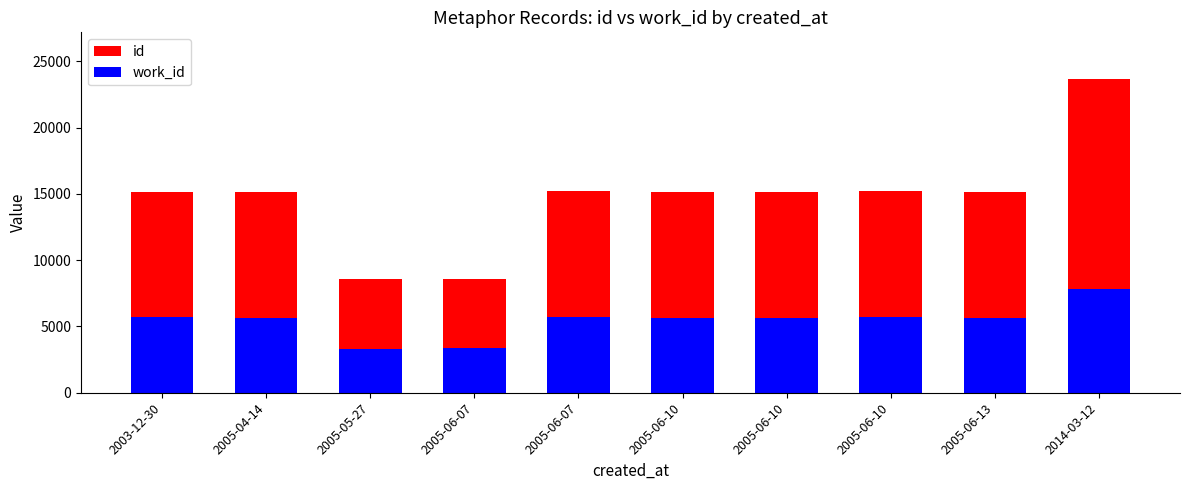

At 2005-06-10, list the series in order from smallest to largest.

work_id, id